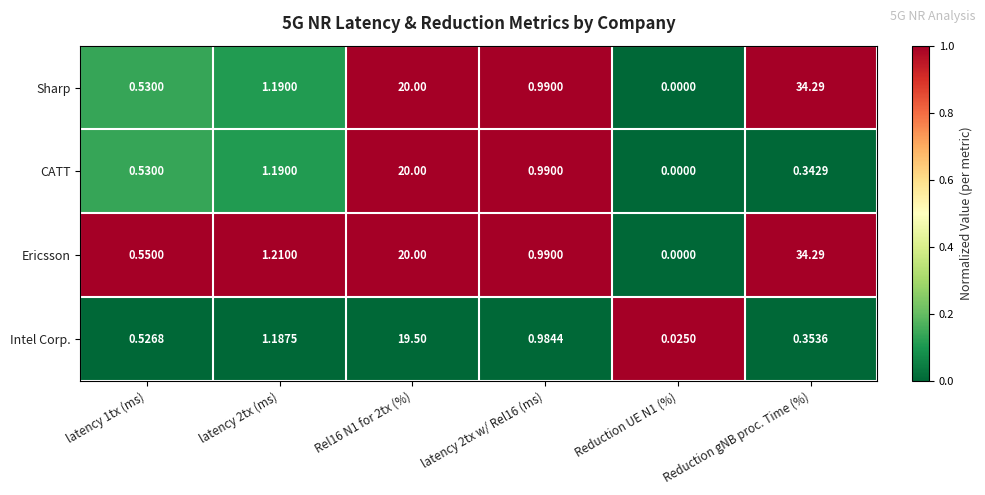

What is the total value across all series at latency 2tx w/ Rel16 (ms)?

4.0